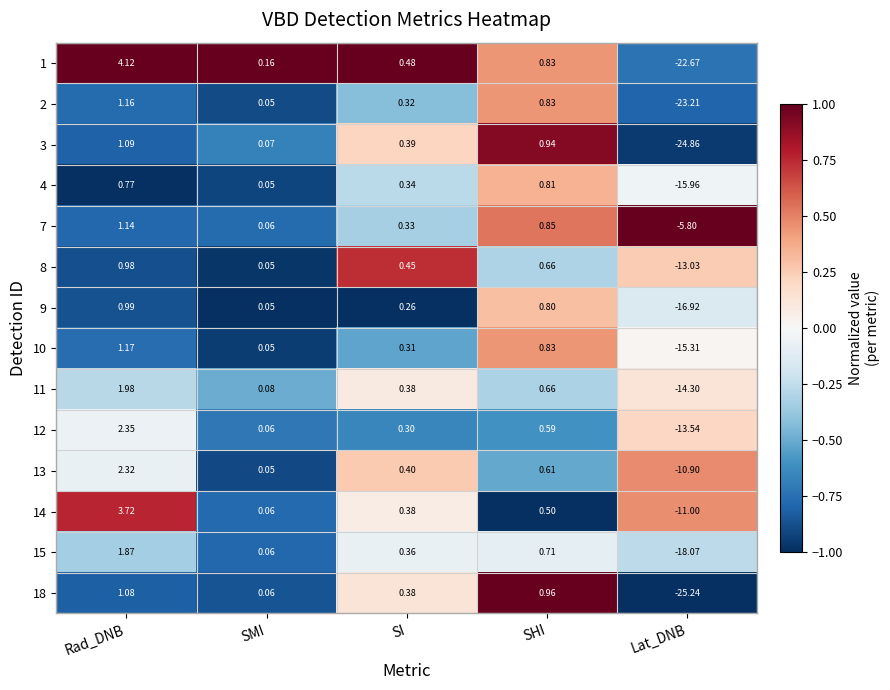

At which label is 14 closest to -3?

SMI